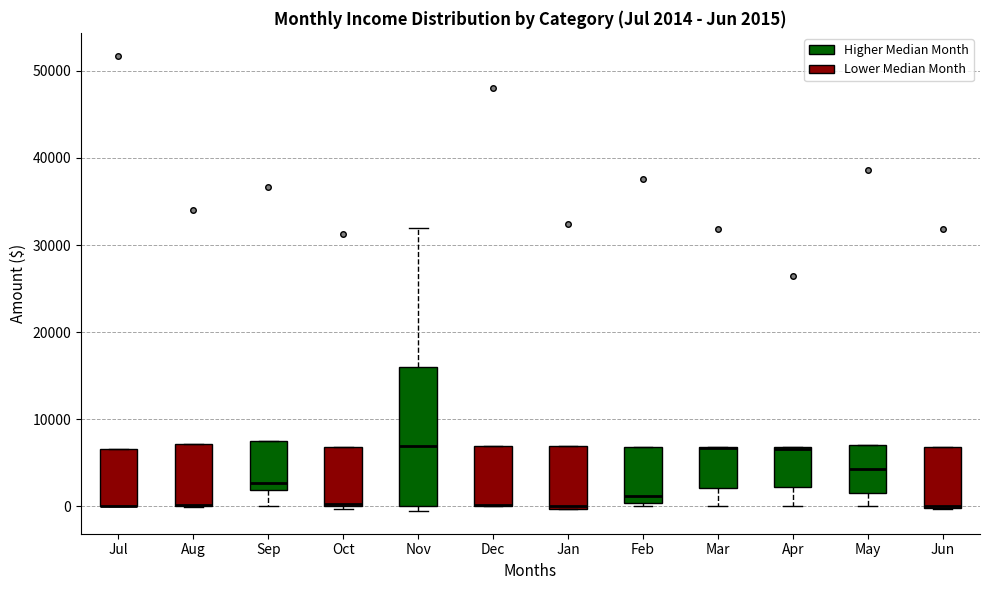

Comparing the boxes themselves (not the whiskers), which one is the tallest?

Nov